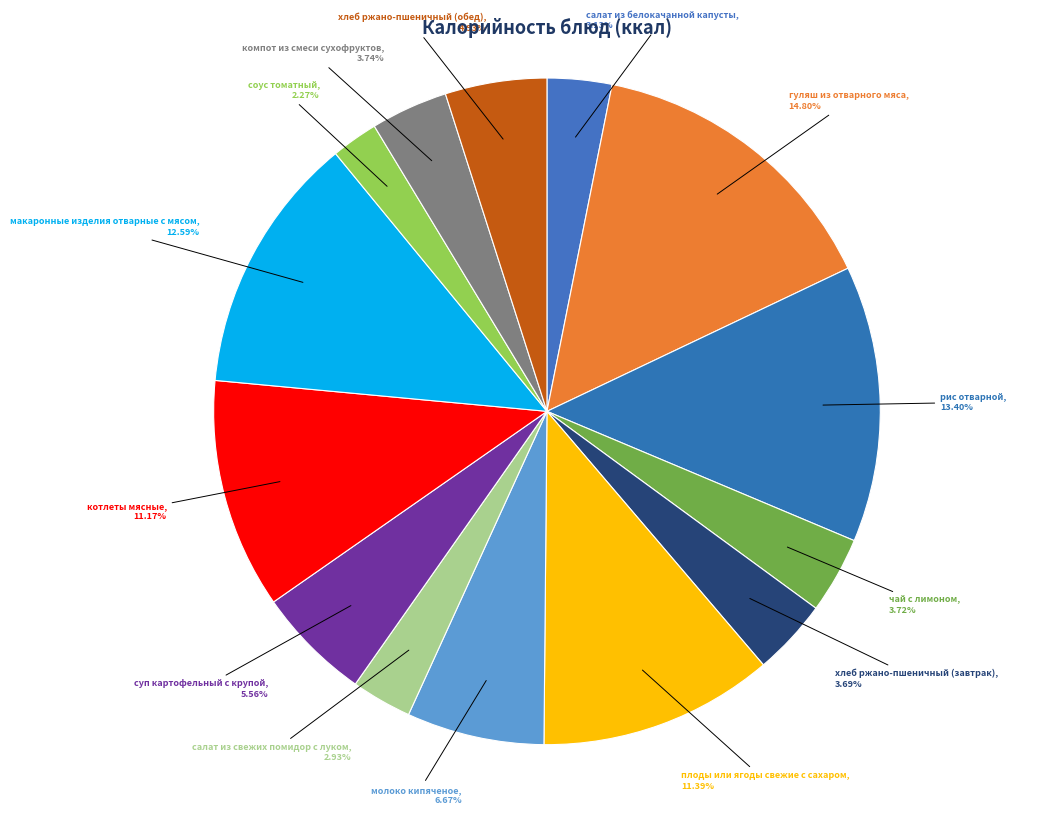

Count the number of slices in the pie.

14